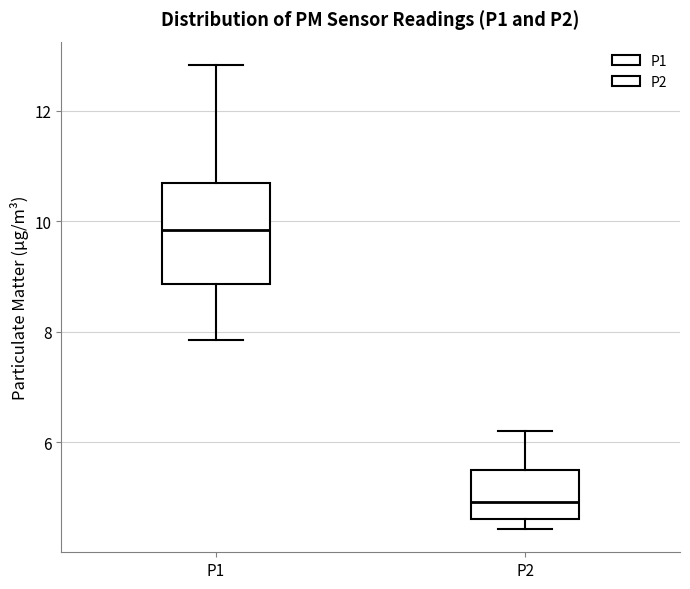

Comparing the boxes themselves (not the whiskers), which one is the tallest?

P1